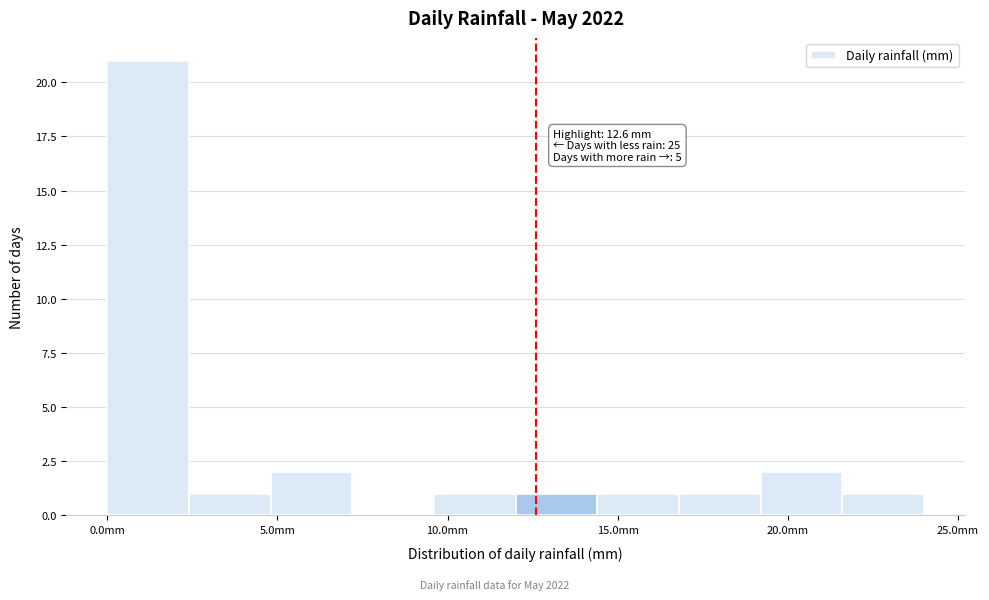

Which range on the x-axis has the tallest bar?

0.0 to 2.4